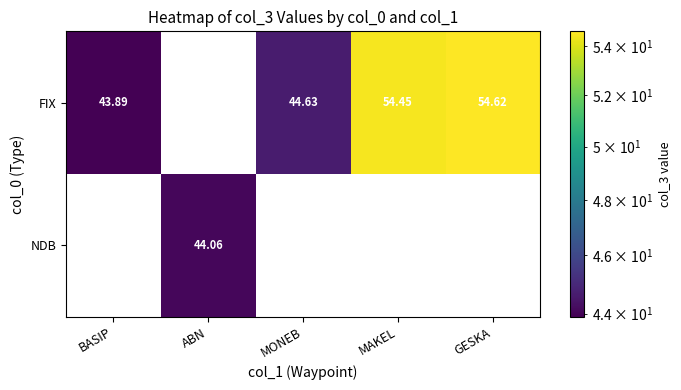

At which label does FIX first exceed 44?

MONEB